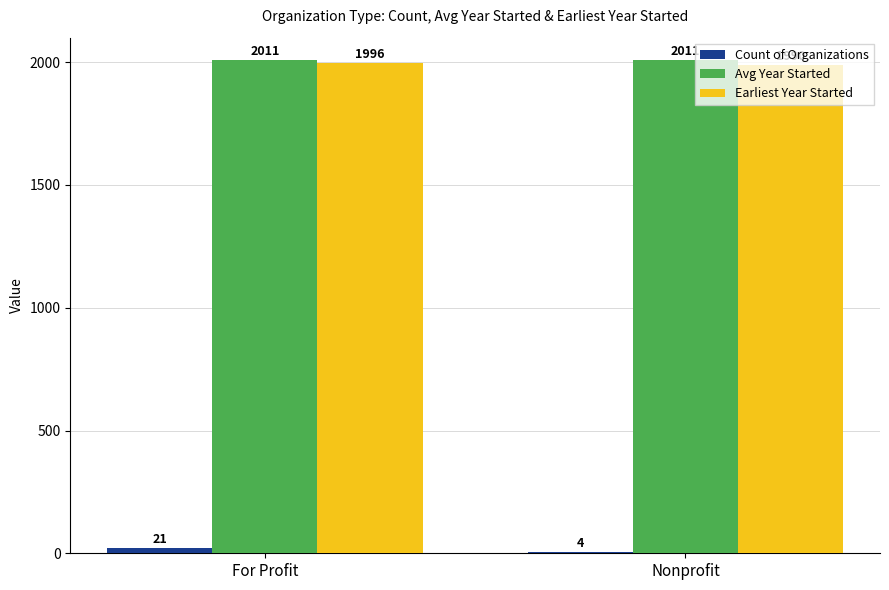

The value of Earliest Year Started at Nonprofit is 1990. True or false?

True